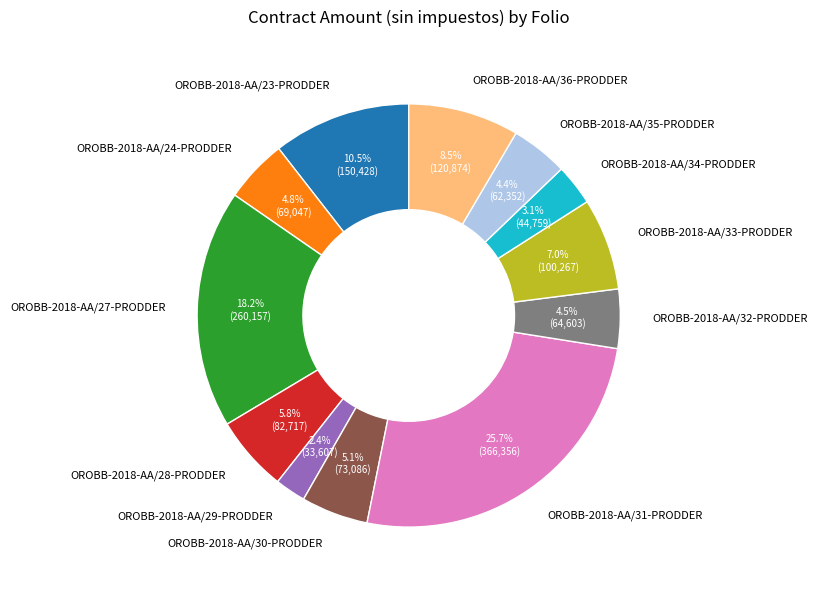

How many segments does this pie chart have?

12